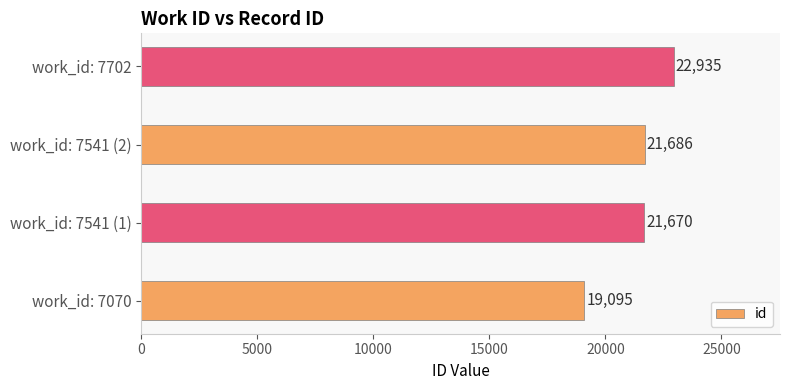

List the labels in order of value, smallest first.

work_id: 7070, work_id: 7541 (1), work_id: 7541 (2), work_id: 7702